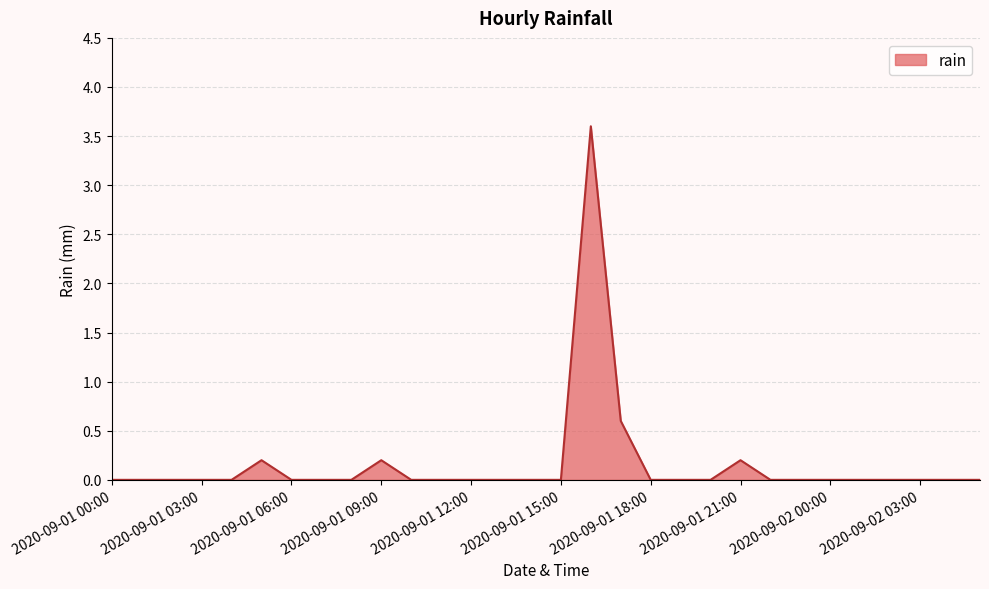

Does the chart have visible grid lines?

Yes